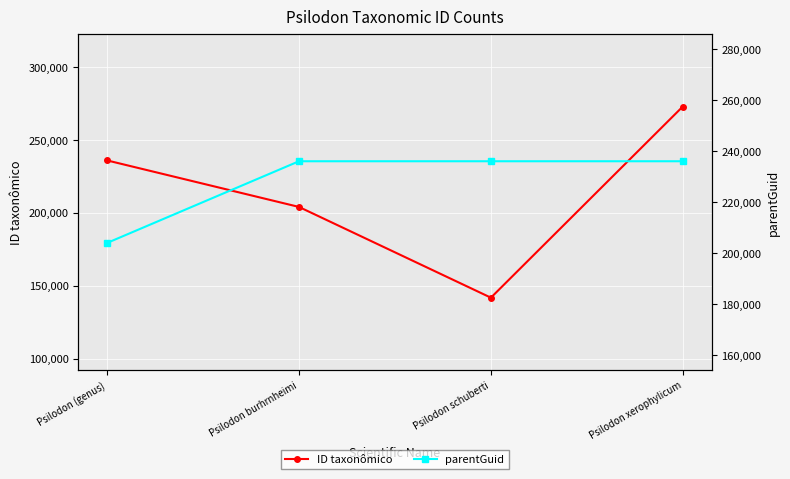

At how many categories does at least one series exceed 200908?

4